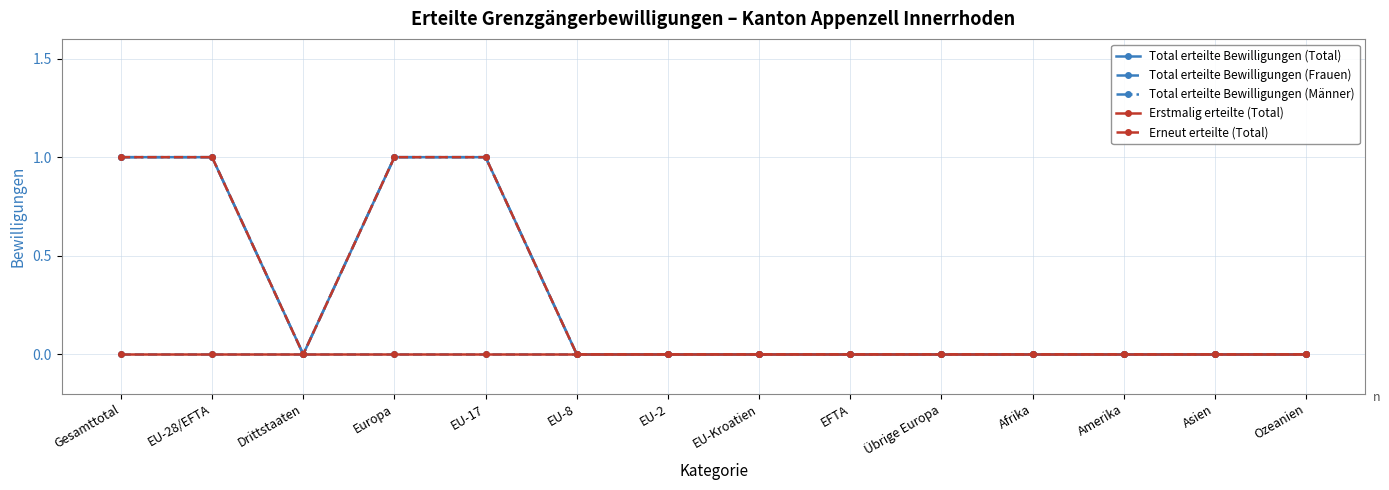

True or false: Total erteilte Bewilligungen (Männer) has a value of 0 at Asien.

True